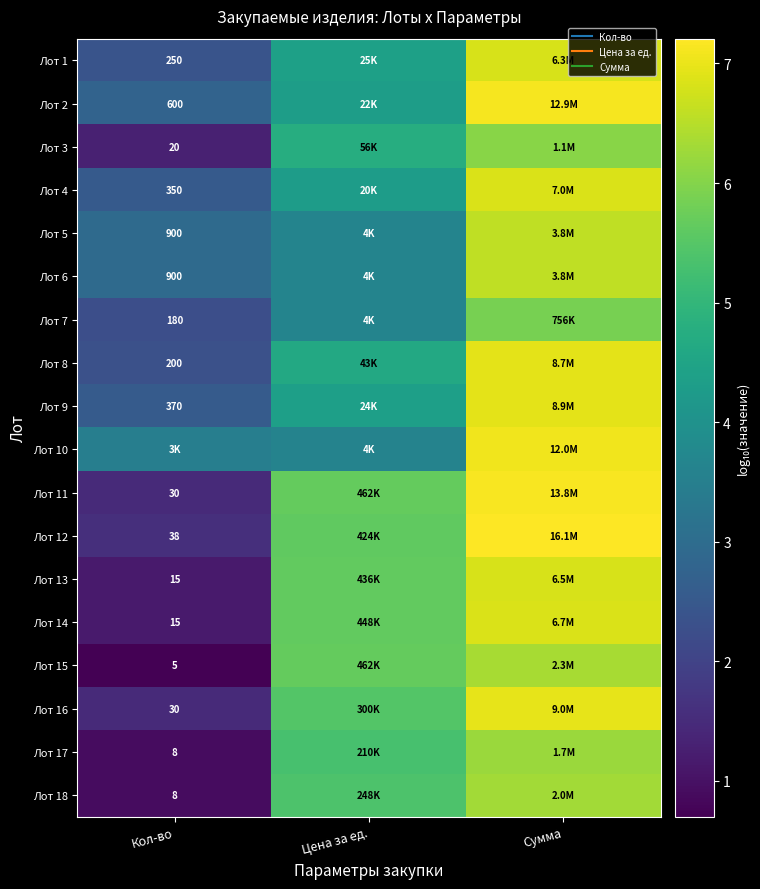

True or false: Лот 2 has a value of 4.3 at Цена за ед..

True